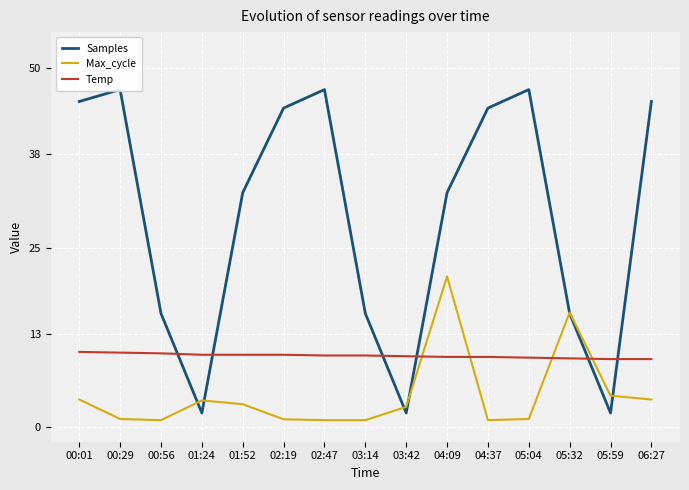

Does the chart display data point markers on the line(s)?

No